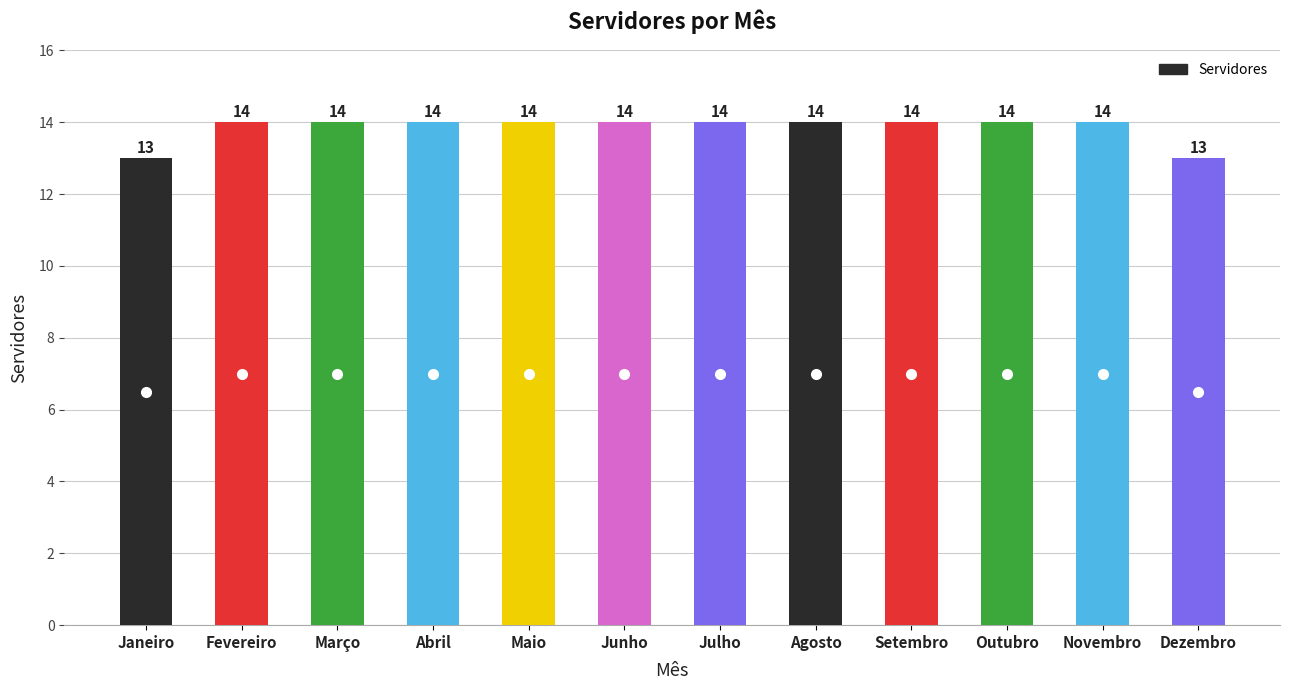

What is the smallest value displayed?

13